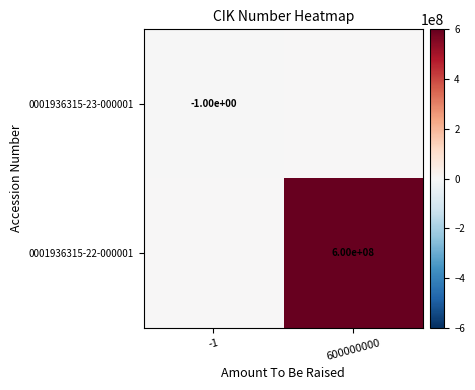

The 0001936315-22-000001 series shows 837160812 at 600000000. True or false?

False